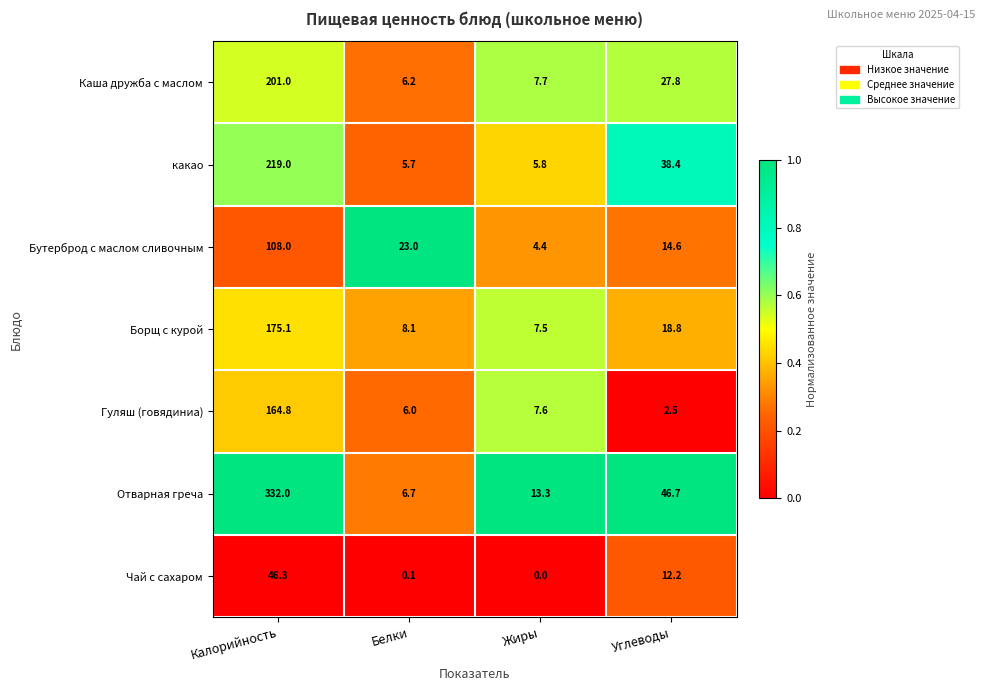

Which category has the highest value across all series?

Калорийность